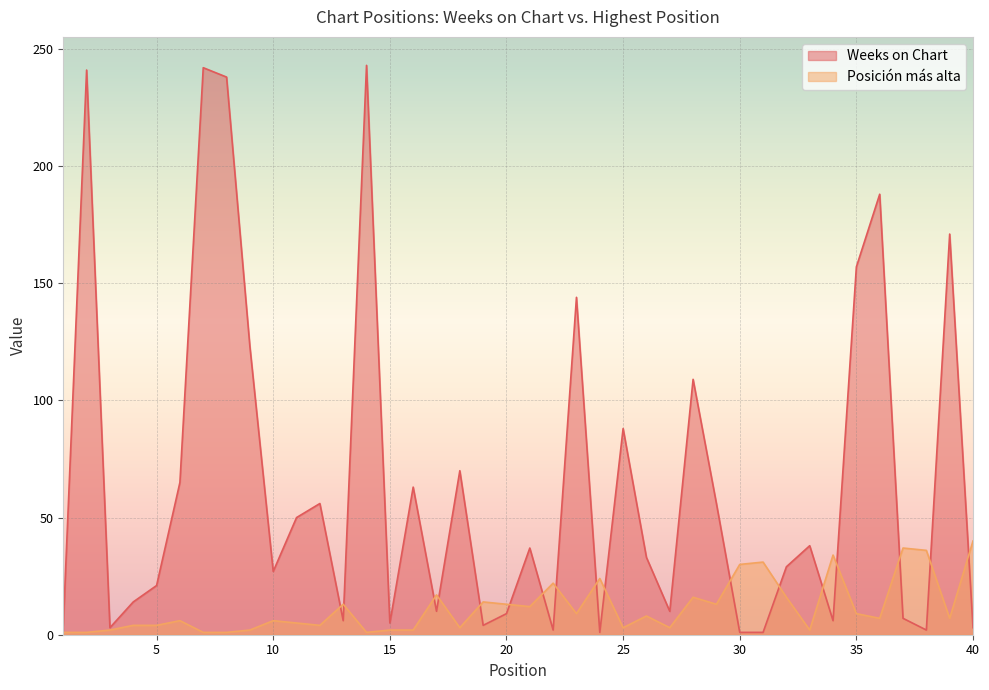

Rank the categories by Posición más alta value from lowest to highest.

1, 2, 7, 8, 14, 3, 9, 15, 16, 33, 18, 25, 27, 4, 5, 12, 11, 6, 10, 36, 39, 26, 23, 35, 21, 13, 20, 29, 19, 28, 32, 17, 22, 24, 30, 31, 34, 38, 37, 40